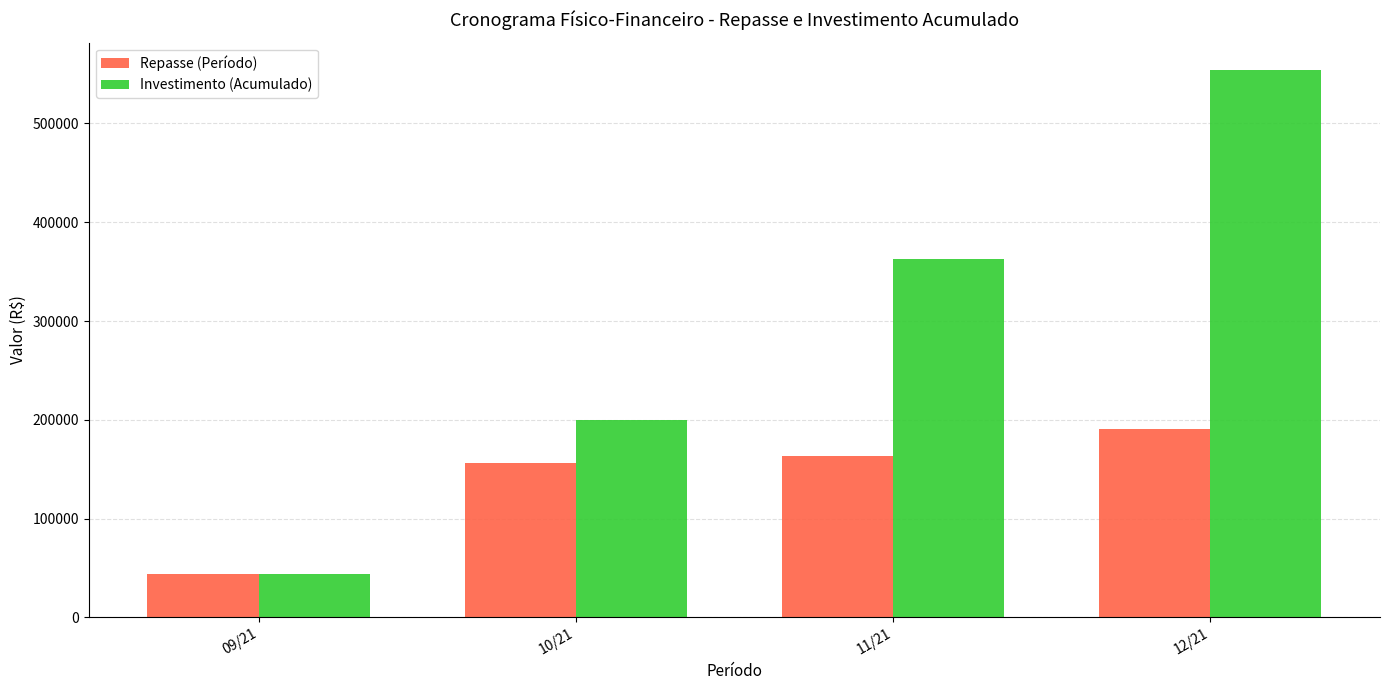

What is the highest value of the Repasse (Período) series?

191121.2